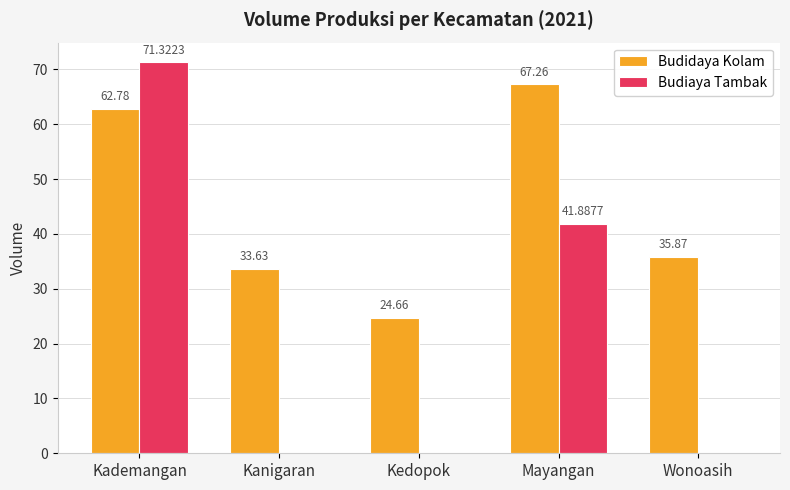

What is the difference between the Budiaya Tambak values at Kademangan and Kedopok?

71.3